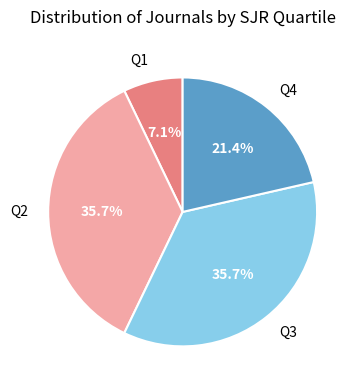

Is there a majority slice in this chart?

No